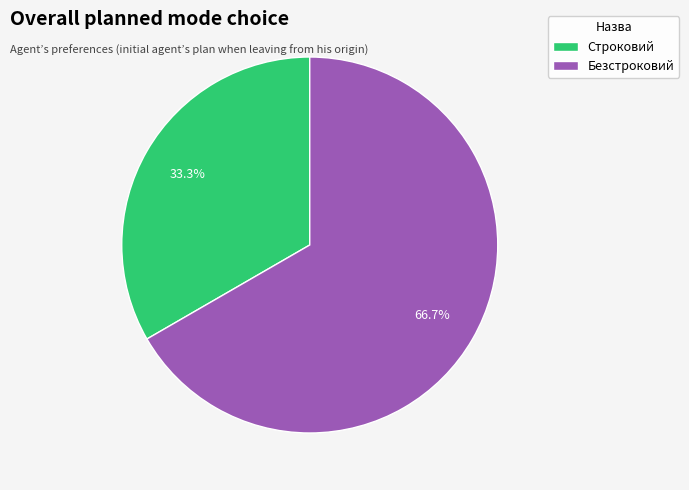

Is it true that Безстроковий is 67% of the pie?

True